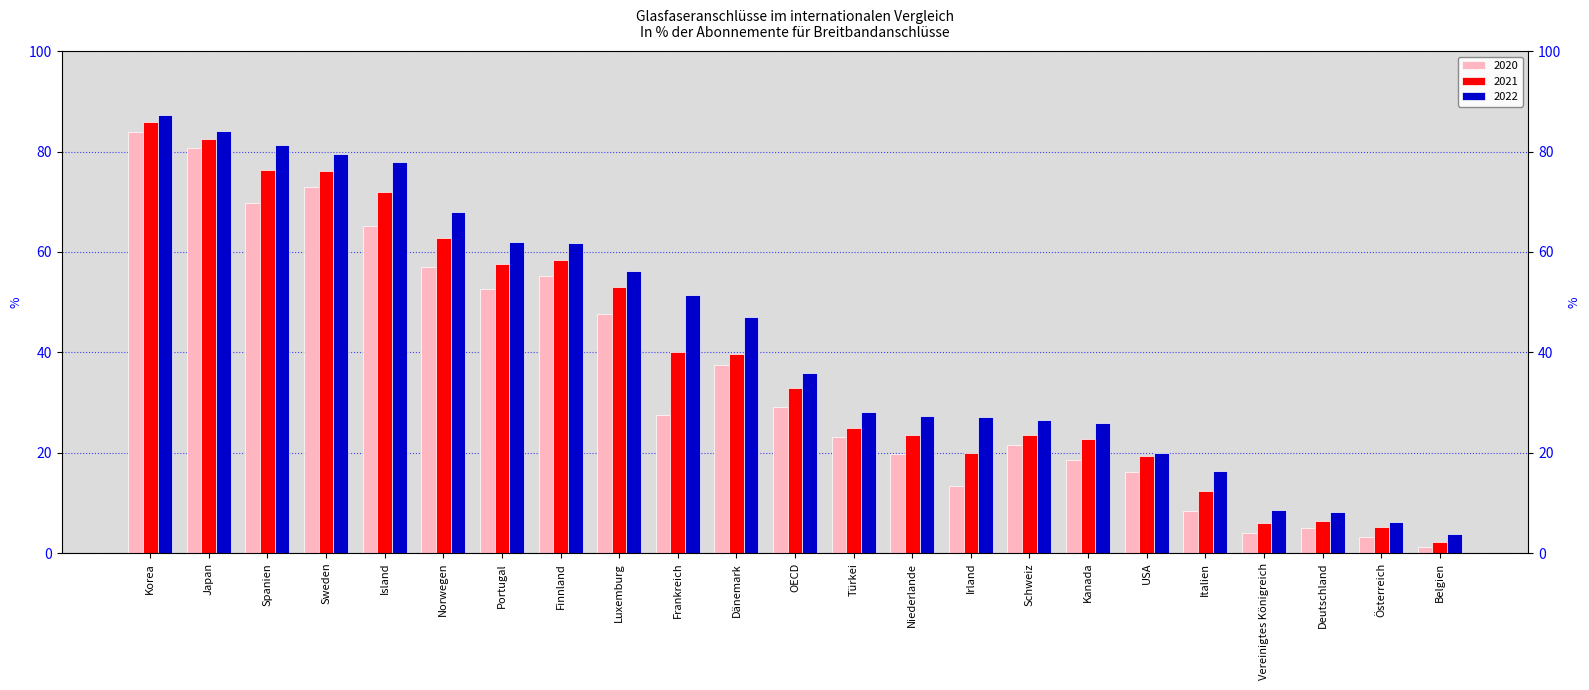

At which label is 2022 closest to 45?

Dänemark